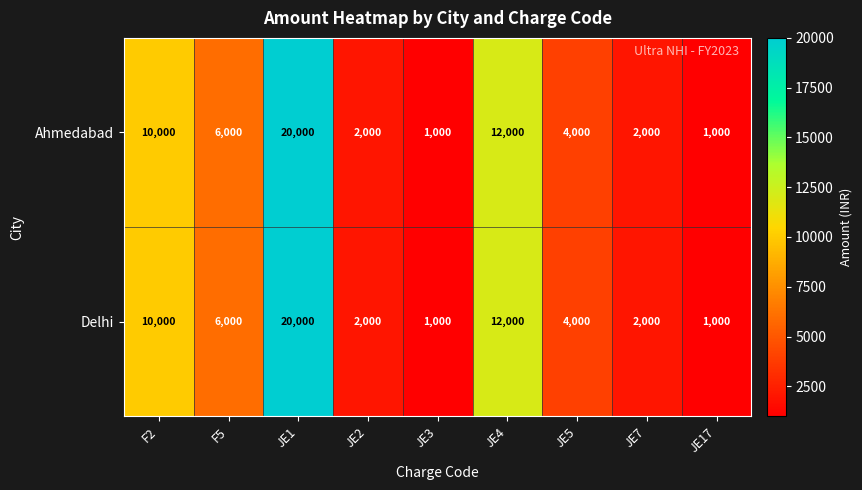

Where does the Ahmedabad series first go above 4000?

F2